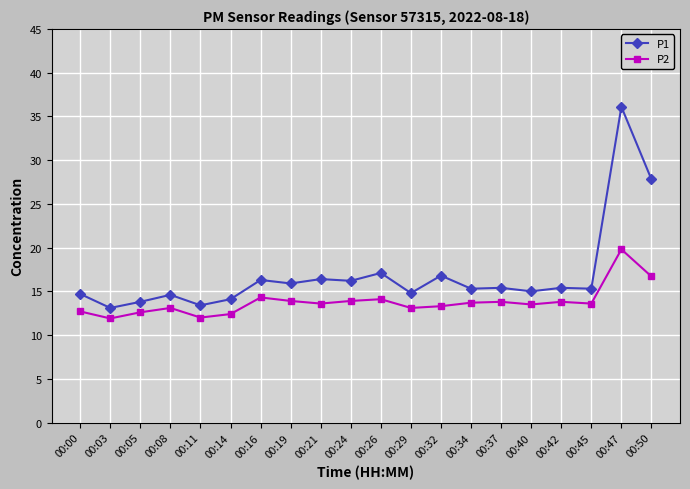

What is the total value across all series at 00:24?

30.1